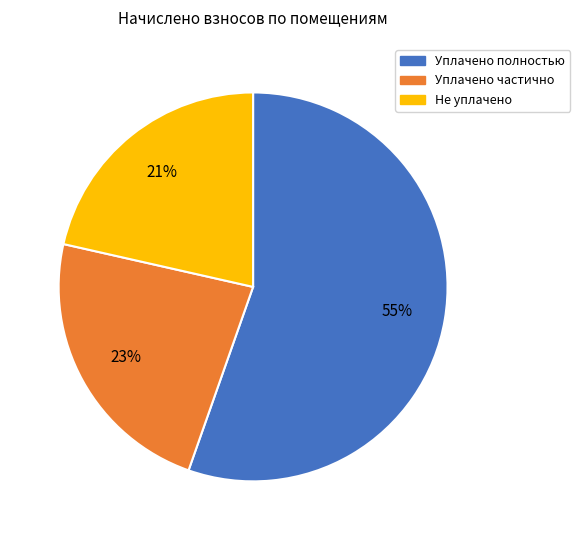

Count the number of slices in the pie.

3